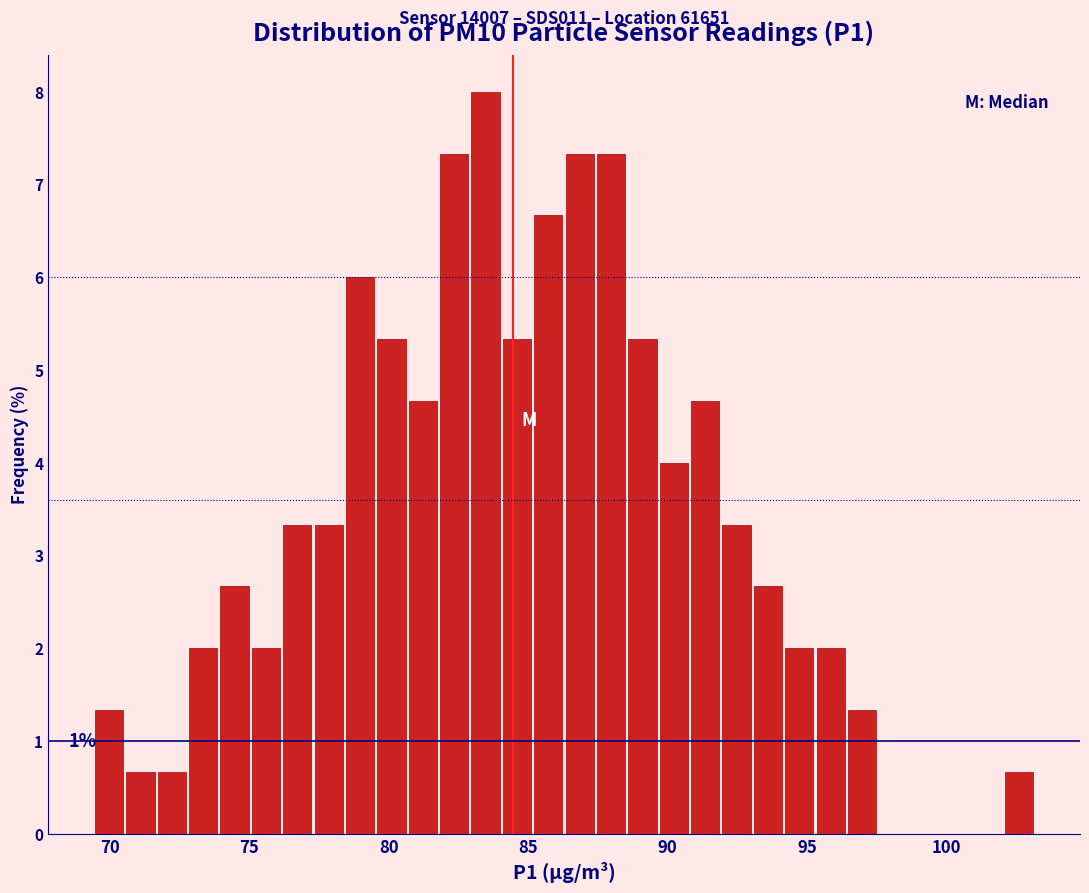

Around what value on the x-axis is the tallest bar? Give the approximate position of its centre, as read against the axis.

83.5